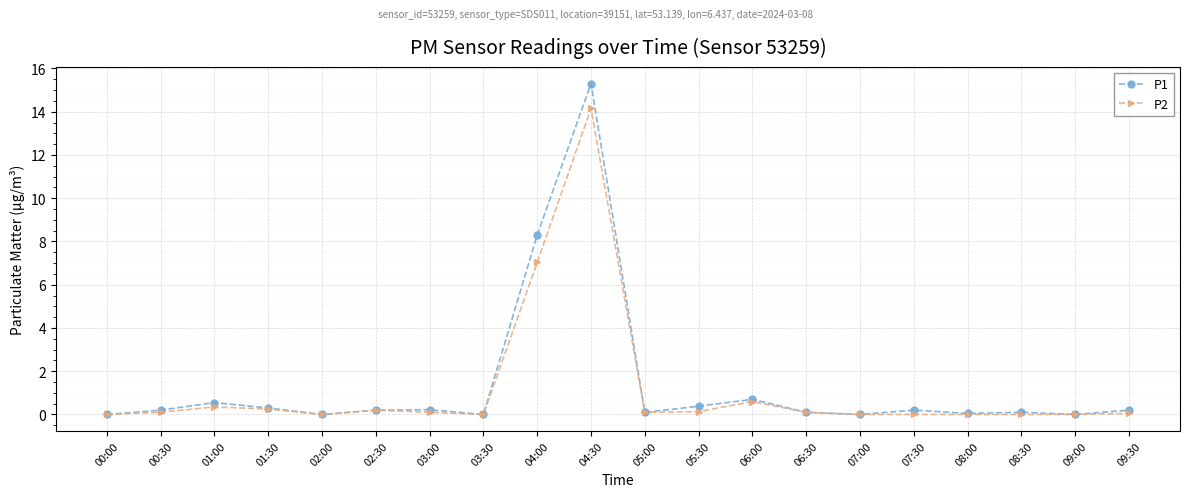

True or false: P1 has more than 1 interior local peaks.

True